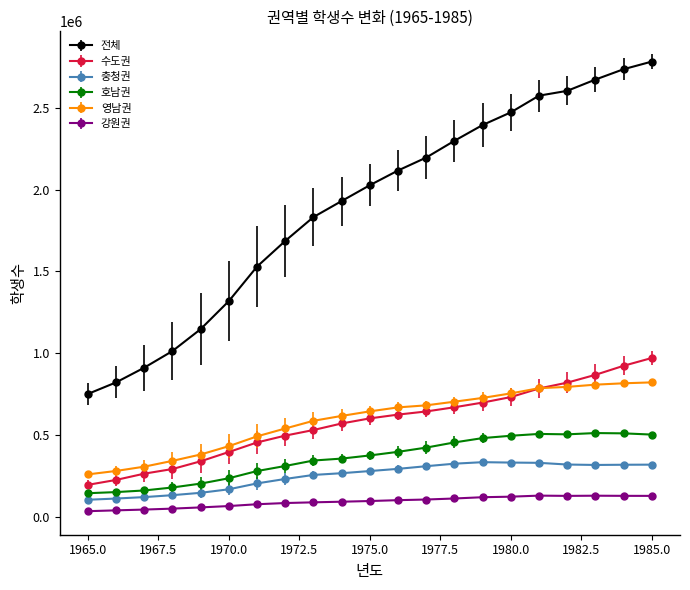

What is the maximum value for 강원권?

130181